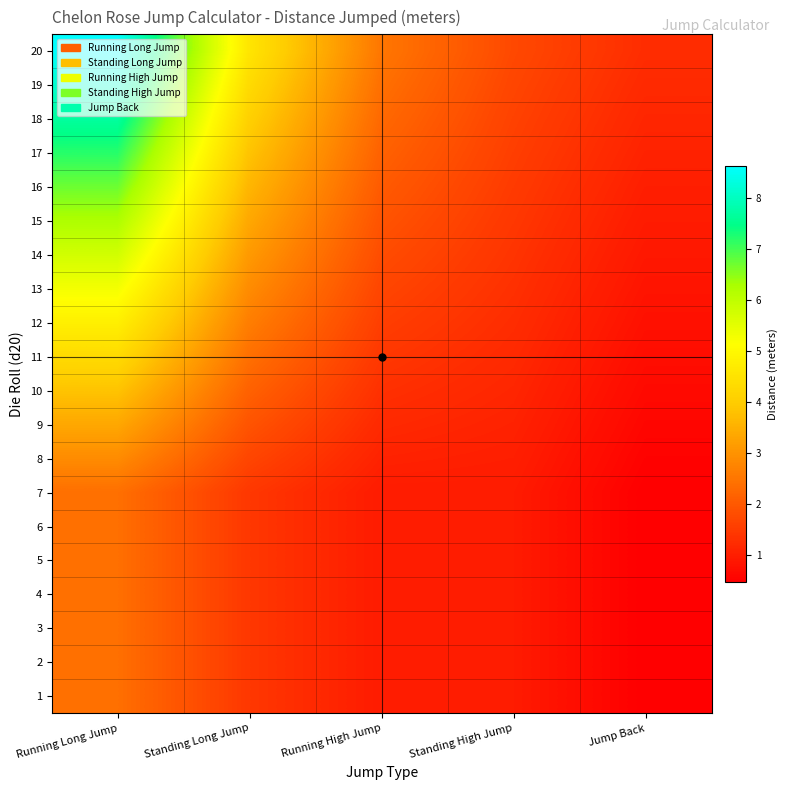

Reading left to right, list all the values displayed in this chart.

1: Running Long Jump=2.4	Standing Long Jump=1.4	Running High Jump=1.0	Standing High Jump=1.0	Jump Back=0.5
2: Running Long Jump=2.4	Standing Long Jump=1.4	Running High Jump=1.0	Standing High Jump=1.0	Jump Back=0.5
3: Running Long Jump=2.4	Standing Long Jump=1.4	Running High Jump=1.0	Standing High Jump=1.0	Jump Back=0.5
4: Running Long Jump=2.4	Standing Long Jump=1.4	Running High Jump=1.0	Standing High Jump=1.0	Jump Back=0.5
5: Running Long Jump=2.4	Standing Long Jump=1.4	Running High Jump=1.0	Standing High Jump=1.0	Jump Back=0.5
6: Running Long Jump=2.4	Standing Long Jump=1.4	Running High Jump=1.0	Standing High Jump=1.0	Jump Back=0.5
7: Running Long Jump=2.4	Standing Long Jump=1.4	Running High Jump=1.0	Standing High Jump=1.0	Jump Back=0.5
8: Running Long Jump=2.9	Standing Long Jump=1.7	Running High Jump=1.1	Standing High Jump=1.0	Jump Back=0.5
9: Running Long Jump=3.4	Standing Long Jump=1.9	Running High Jump=1.2	Standing High Jump=1.1	Jump Back=0.6
10: Running Long Jump=3.8	Standing Long Jump=2.2	Running High Jump=1.3	Standing High Jump=1.1	Jump Back=0.7
11: Running Long Jump=4.3	Standing Long Jump=2.4	Running High Jump=1.4	Standing High Jump=1.2	Jump Back=0.7
12: Running Long Jump=4.8	Standing Long Jump=2.6	Running High Jump=1.6	Standing High Jump=1.3	Jump Back=0.8
13: Running Long Jump=5.3	Standing Long Jump=2.9	Running High Jump=1.7	Standing High Jump=1.3	Jump Back=0.8
14: Running Long Jump=5.8	Standing Long Jump=3.1	Running High Jump=1.8	Standing High Jump=1.4	Jump Back=0.9
15: Running Long Jump=6.2	Standing Long Jump=3.4	Running High Jump=1.9	Standing High Jump=1.4	Jump Back=1.0
16: Running Long Jump=6.7	Standing Long Jump=3.6	Running High Jump=2.0	Standing High Jump=1.5	Jump Back=1.0
17: Running Long Jump=7.2	Standing Long Jump=3.8	Running High Jump=2.2	Standing High Jump=1.6	Jump Back=1.1
18: Running Long Jump=7.7	Standing Long Jump=4.1	Running High Jump=2.3	Standing High Jump=1.6	Jump Back=1.1
19: Running Long Jump=8.2	Standing Long Jump=4.3	Running High Jump=2.4	Standing High Jump=1.7	Jump Back=1.2
20: Running Long Jump=8.6	Standing Long Jump=4.6	Running High Jump=2.5	Standing High Jump=1.7	Jump Back=1.3